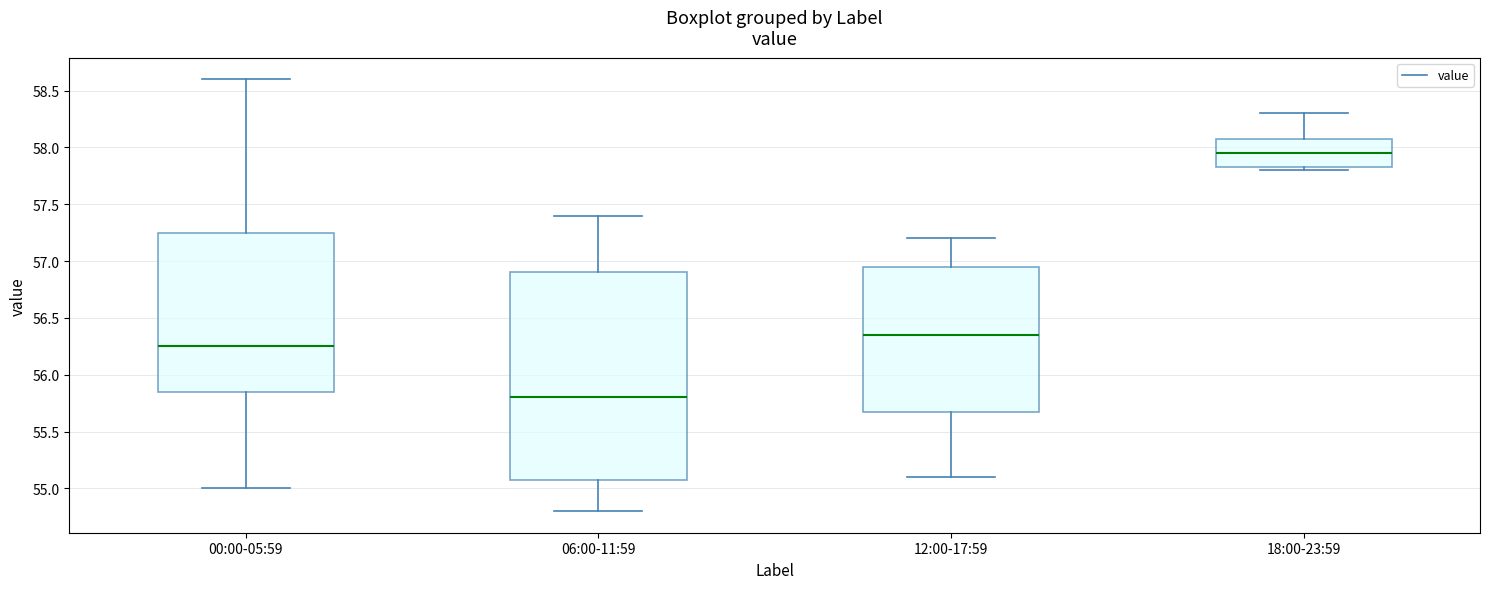

Where is the lower edge of the box for 00:00-05:59 on the y-axis? The values are not printed on the chart, so give them approximately, as read against the axis.

55.85